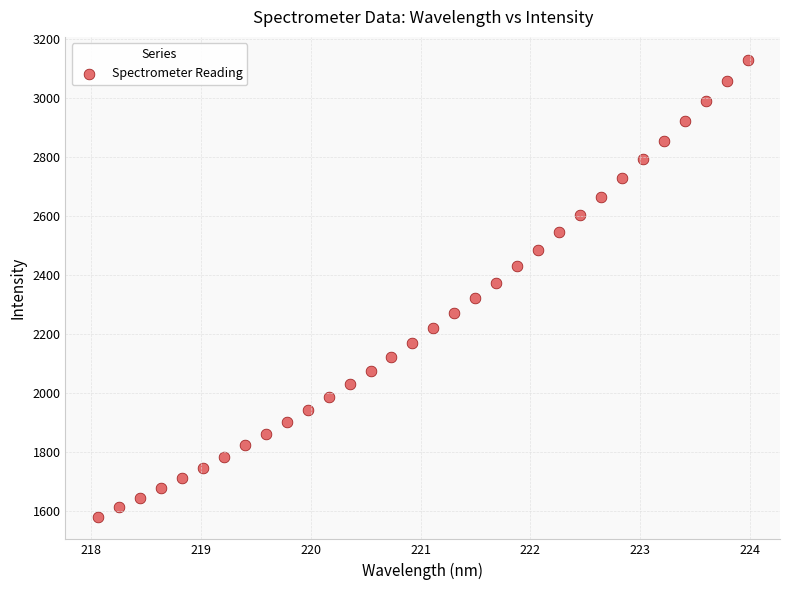

What is the range of Y values (max minus min)?

1549.1